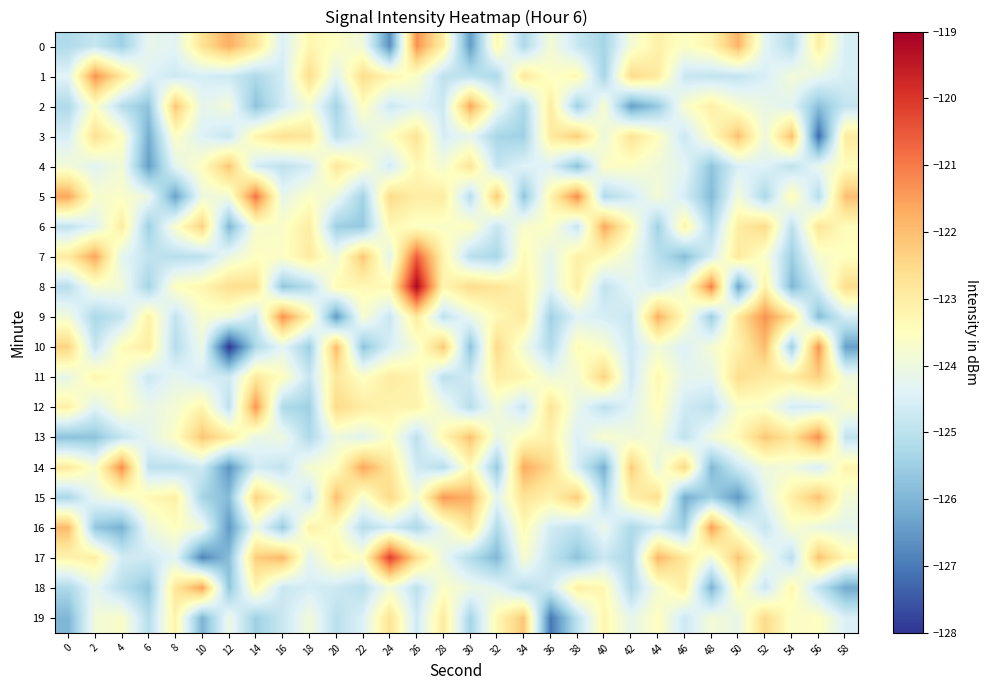

At which category is the sum across all series the highest?

26